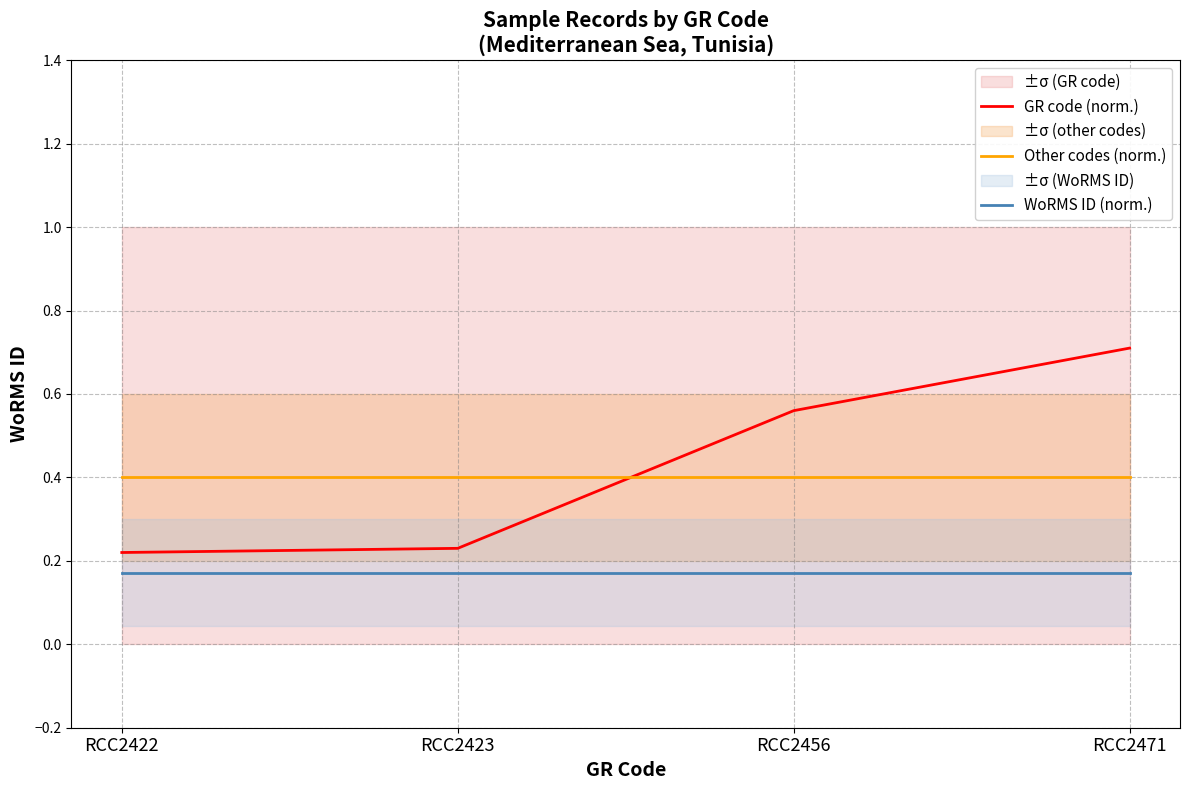

What is the value of the WoRMS ID (norm.) point at the 1st from the left?

0.2